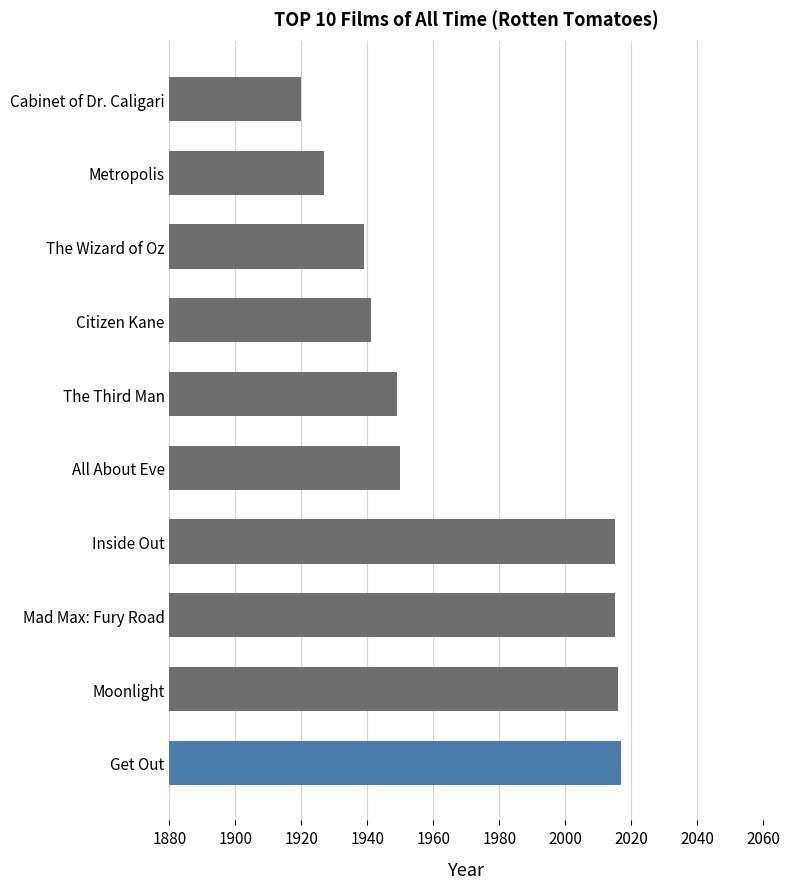

What is the sum of all values?

19689